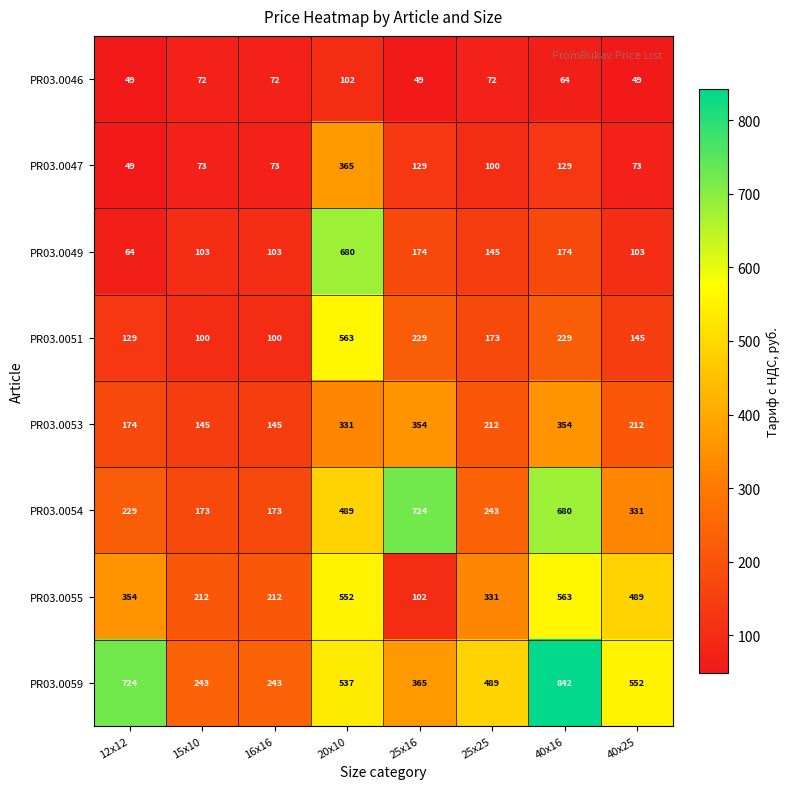

True or false: PR03.0053 has a value of 174 at 12х12.

True